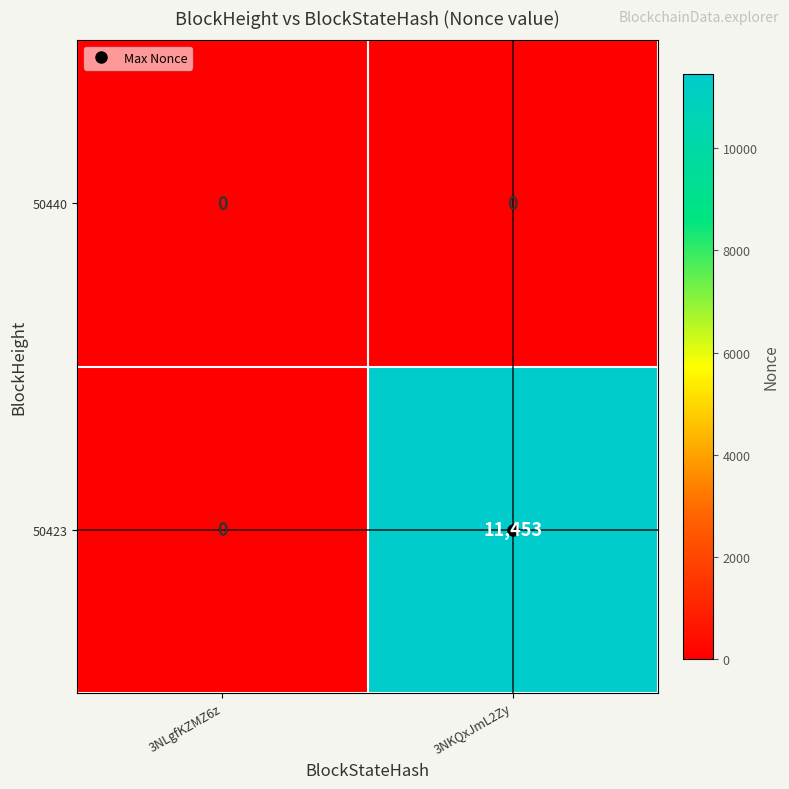

Which series has the widest spread of values?

50423